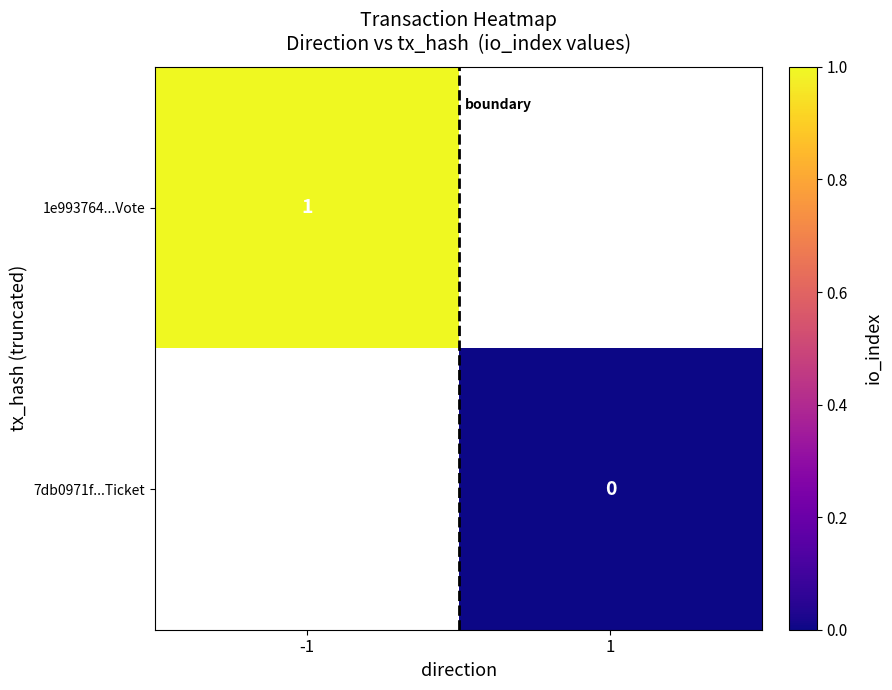

The value of 1e993764...Vote at -1 is 1. True or false?

True